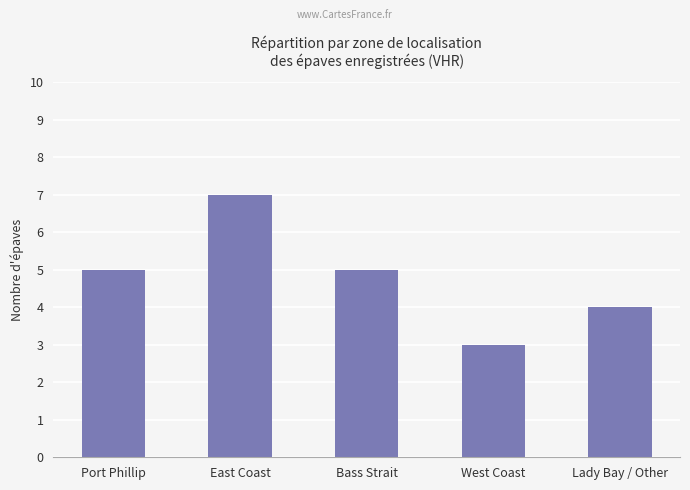

Reading right to left, extract all data points from this chart.

4	3	5	7	5